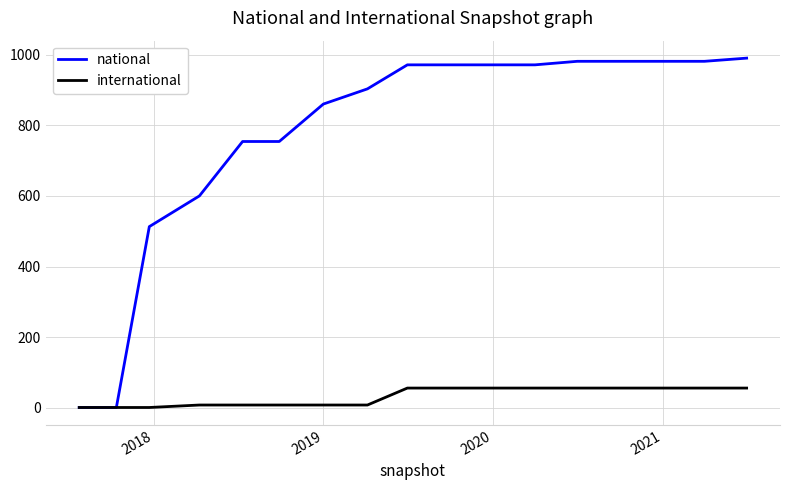

What is the greatest value displayed?

990